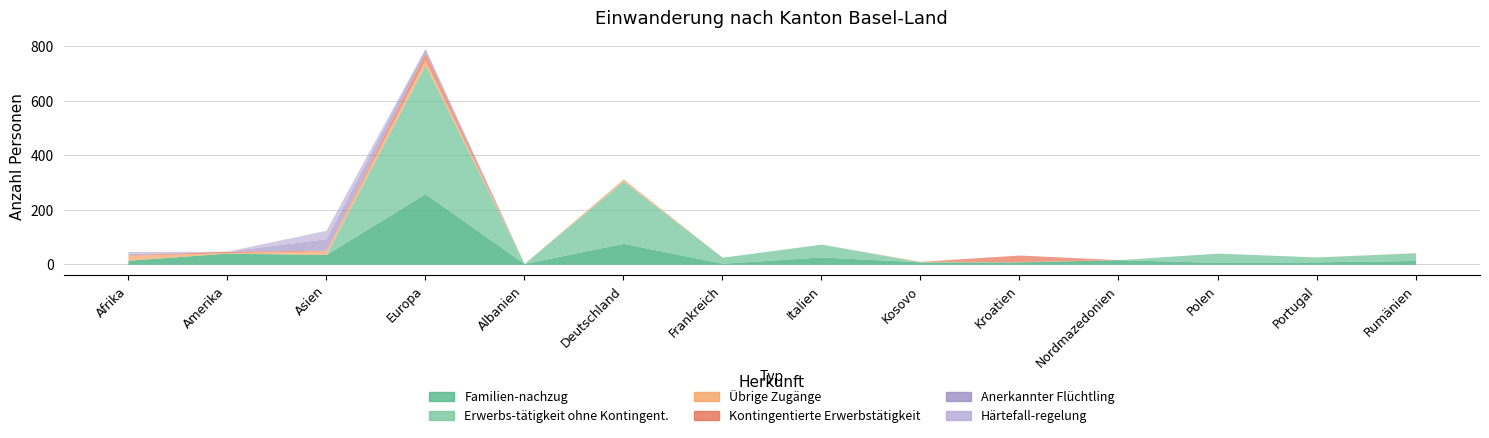

What is the maximum value shown in the chart?

472